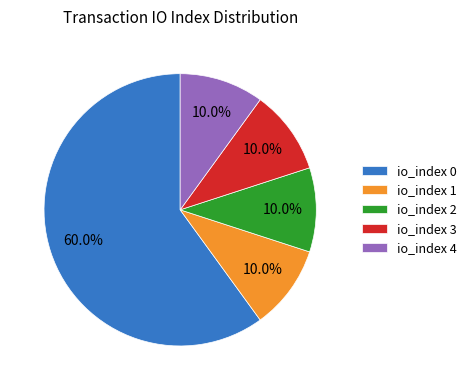

What is the largest slice in the pie chart?

io_index 0